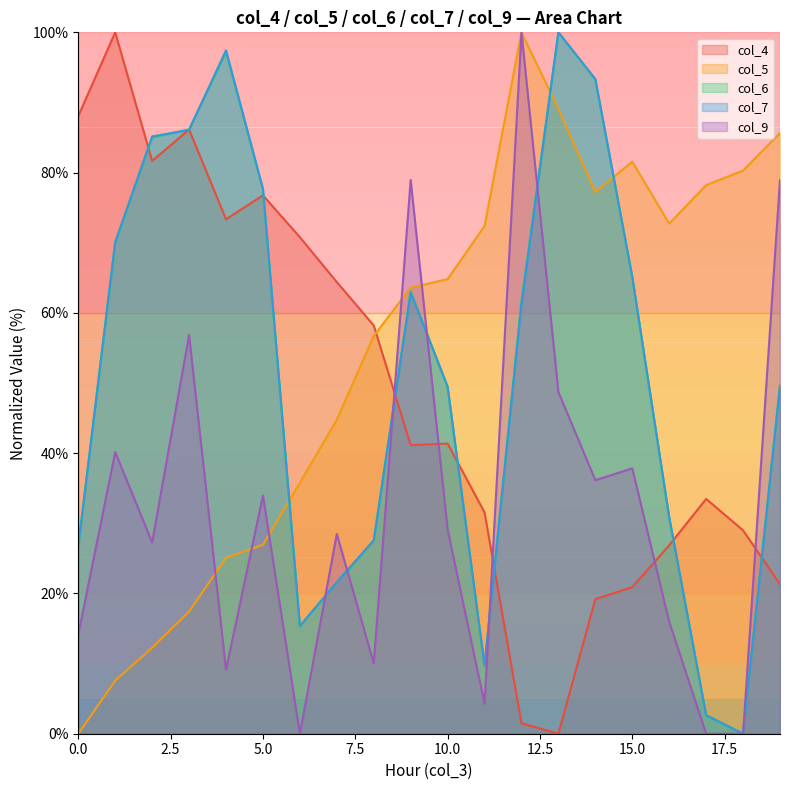

Rank the series at 2 from highest to lowest value.

col_7, col_6, col_4, col_9, col_5